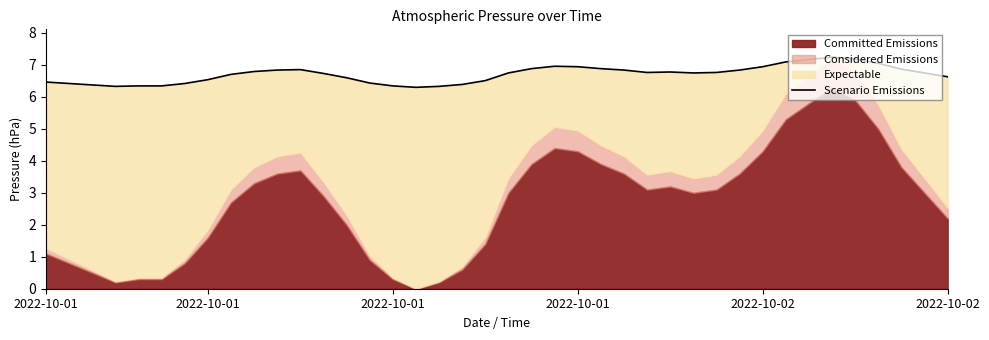

How many lines are shown in the chart?

1